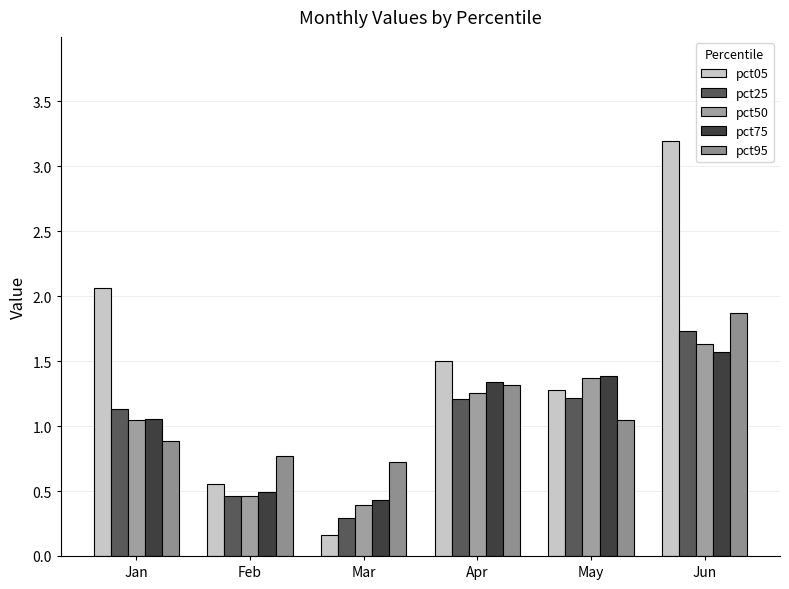

List the labels in order of pct75 value, largest first.

Jun, May, Apr, Jan, Feb, Mar